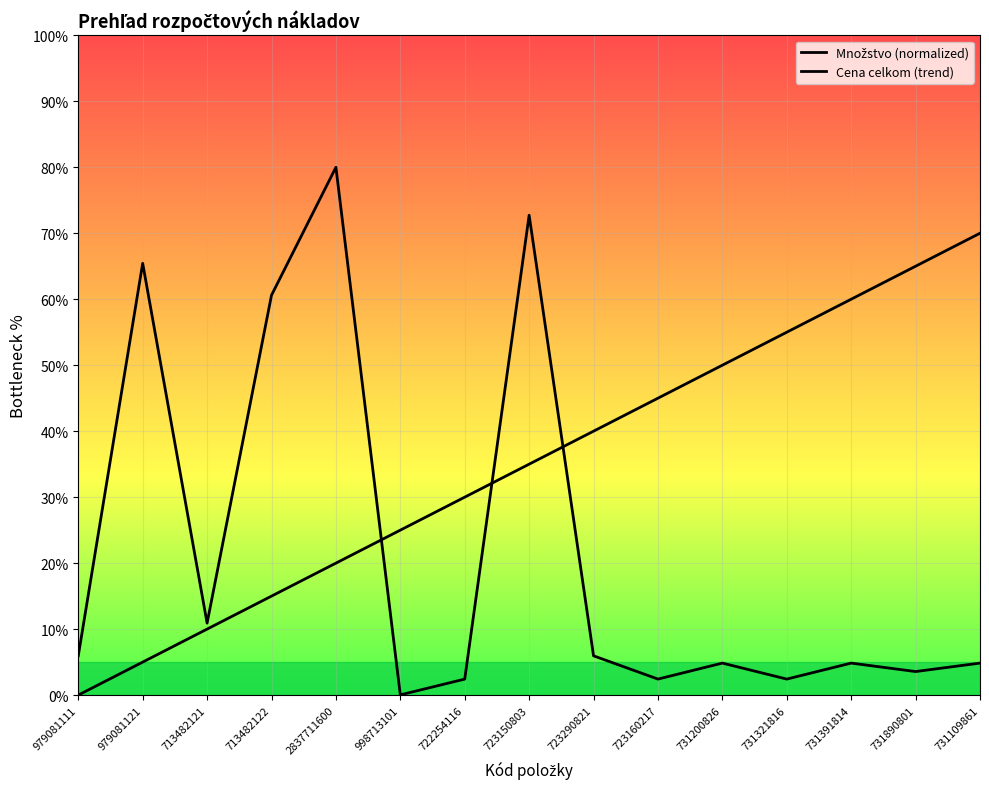

What is the maximum value shown in the chart?

80.0